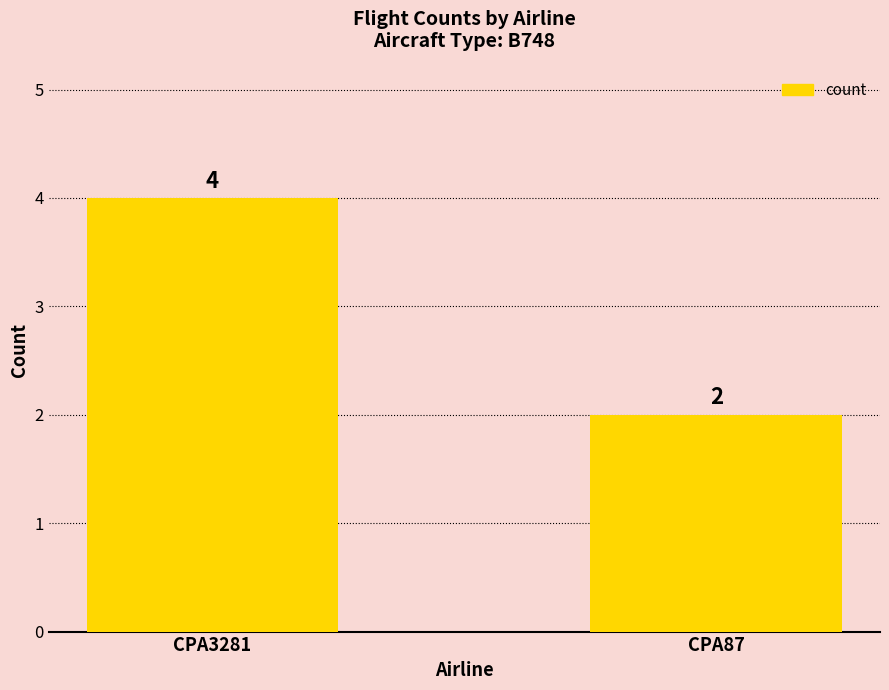

What is the difference between the maximum and minimum values?

2